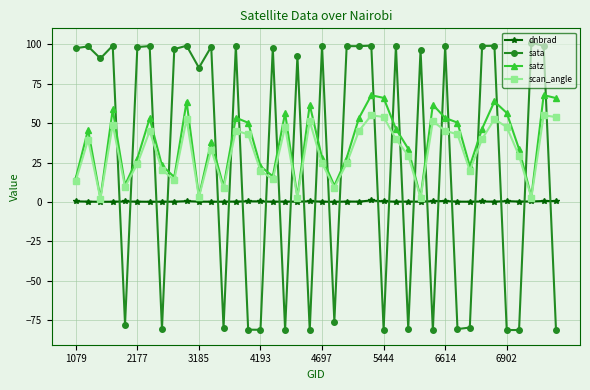

Which series has the widest spread of values?

sata